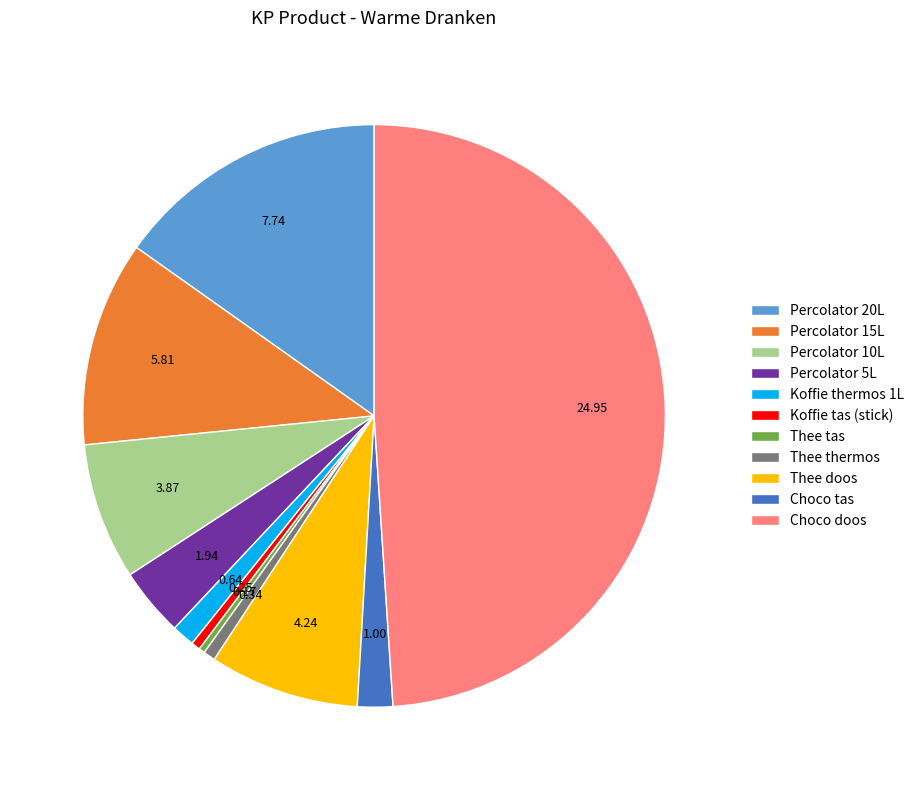

Approximately how many times larger is the value at Percolator 15L compared to Percolator 5L?

3.0